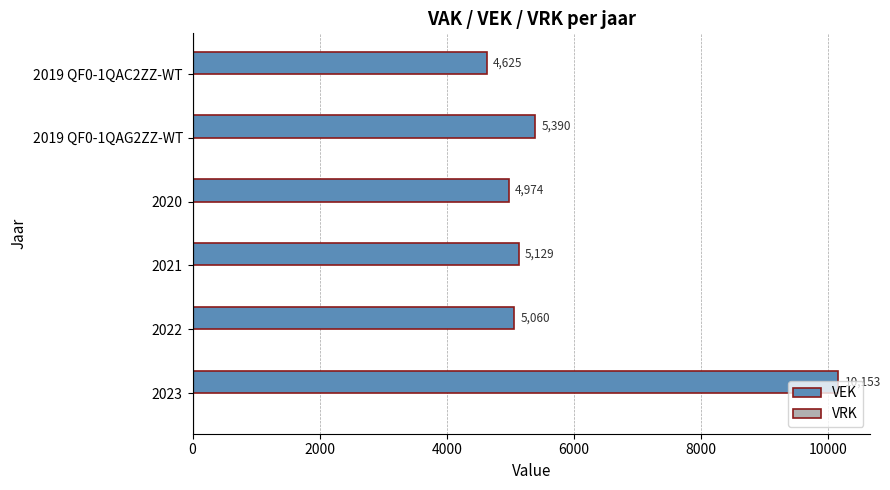

At which category does the chart reach its minimum across all series?

2019 QF0-1QAC2ZZ-WT